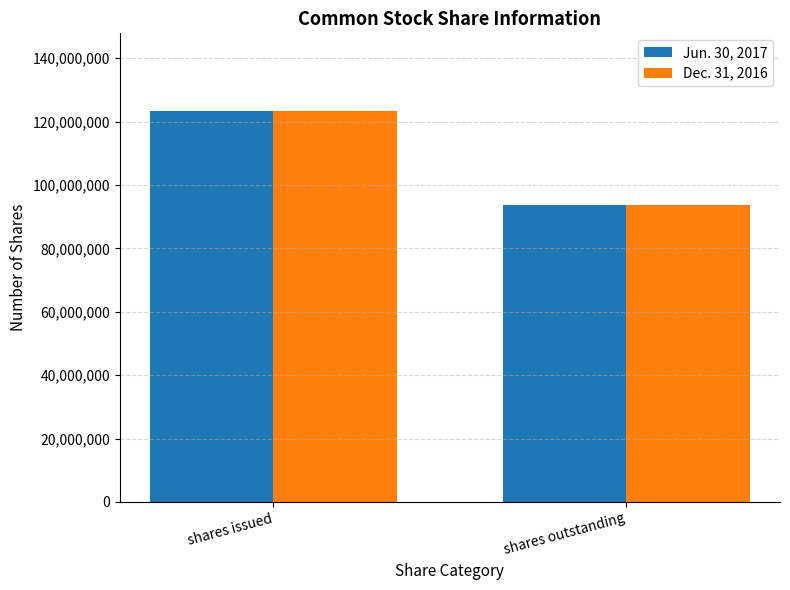

True or false: Jun. 30, 2017 has a value of 48604134 at shares issued.

False